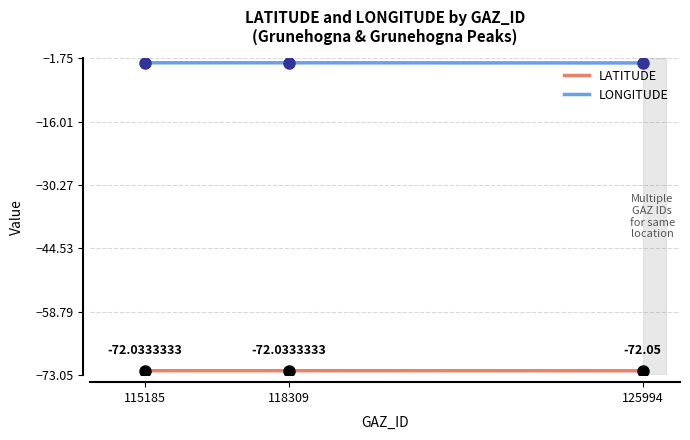

Is the value of LONGITUDE at 115185 greater than the value of LATITUDE at 118309?

Yes